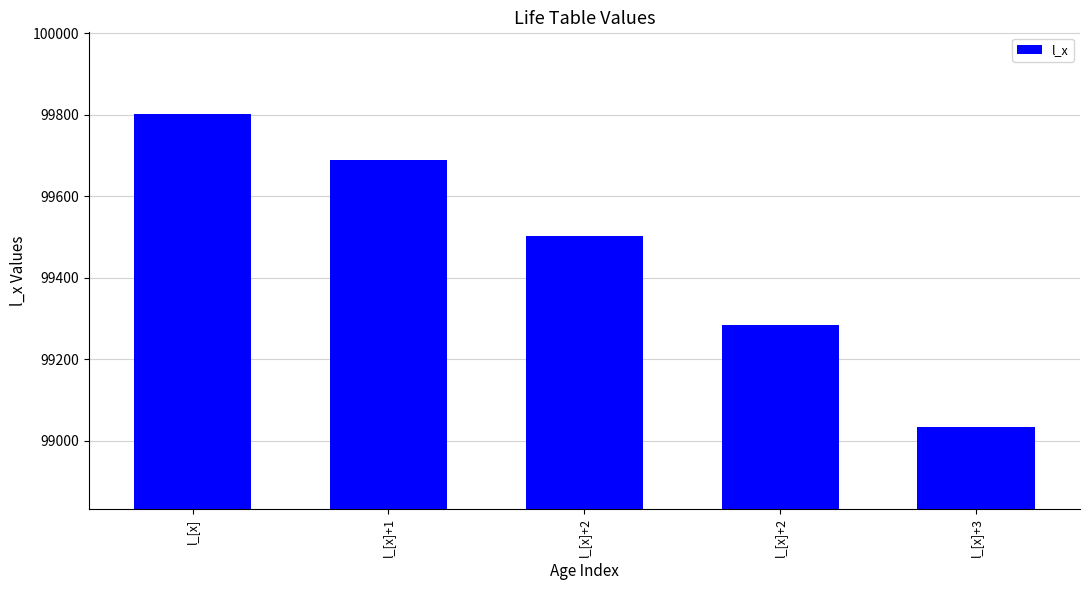

Where does the data first go above 99502?

l_[x]